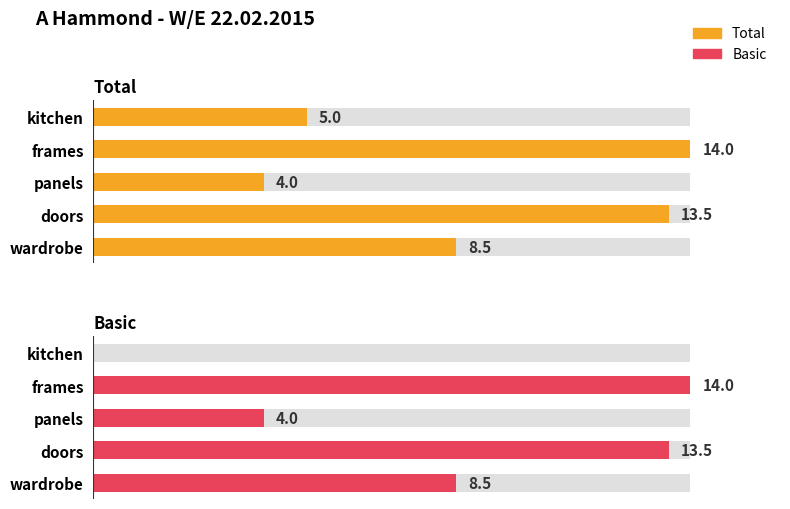

How many bars are there in each group?

2